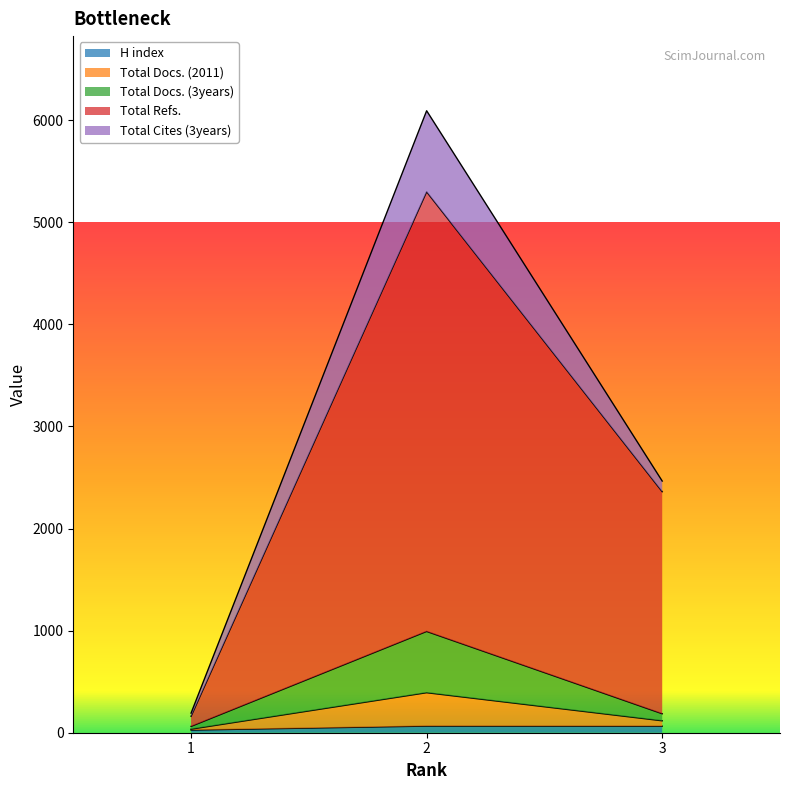

At which category is the sum across all series the highest?

2